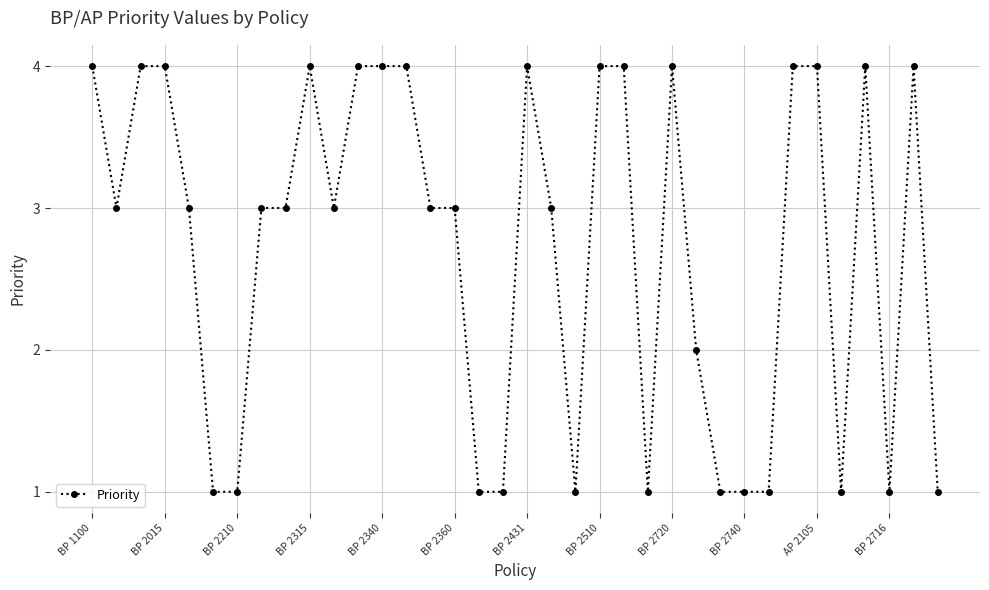

What is the value of the 9th point from the left?

3